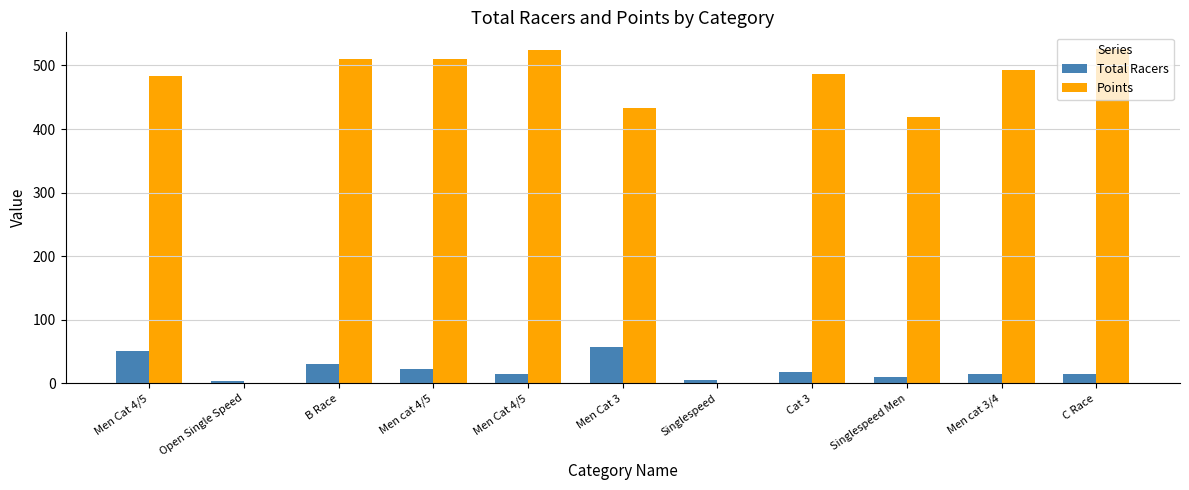

Are the bars grouped side by side (vs. stacked)?

Yes